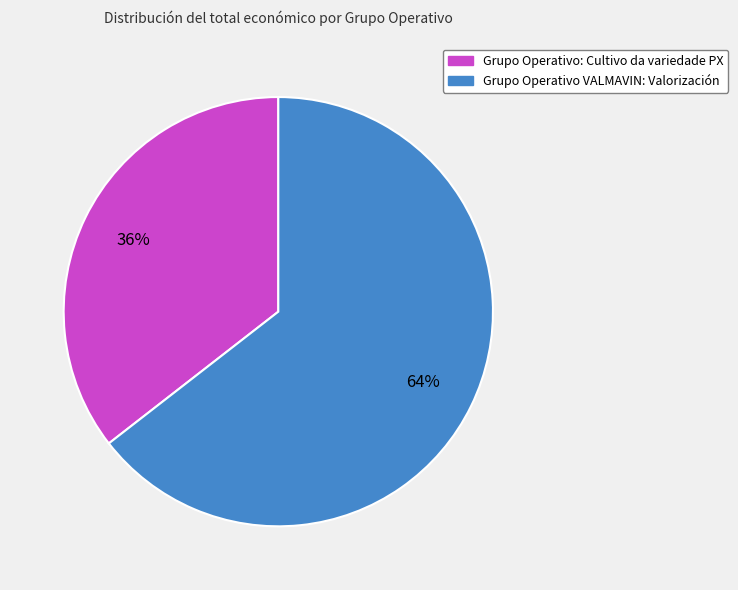

To the nearest percent, what is the average slice percentage?

50%